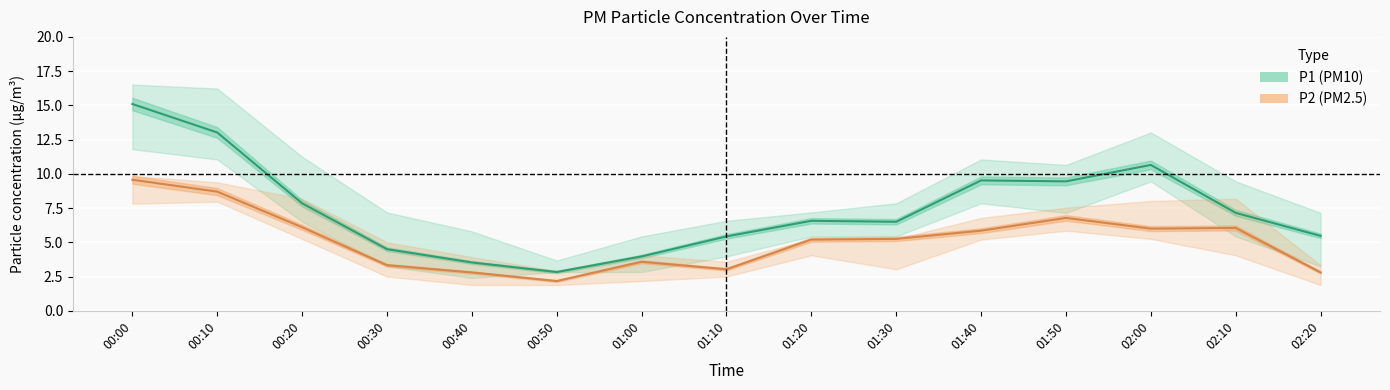

Reading right to left, extract all data points from this chart.

P1 (PM10): 02:20=5.5	02:10=7.2	02:00=10.7	01:50=9.4	01:40=9.5	01:30=6.5	01:20=6.6	01:10=5.4	01:00=4.0	00:50=2.8	00:40=3.5	00:30=4.5	00:20=7.8	00:10=13.0	00:00=15.1
P2 (PM2.5): 02:20=2.8	02:10=6.0	02:00=6.0	01:50=6.8	01:40=5.8	01:30=5.2	01:20=5.2	01:10=3.0	01:00=3.6	00:50=2.2	00:40=2.8	00:30=3.3	00:20=6.1	00:10=8.7	00:00=9.6